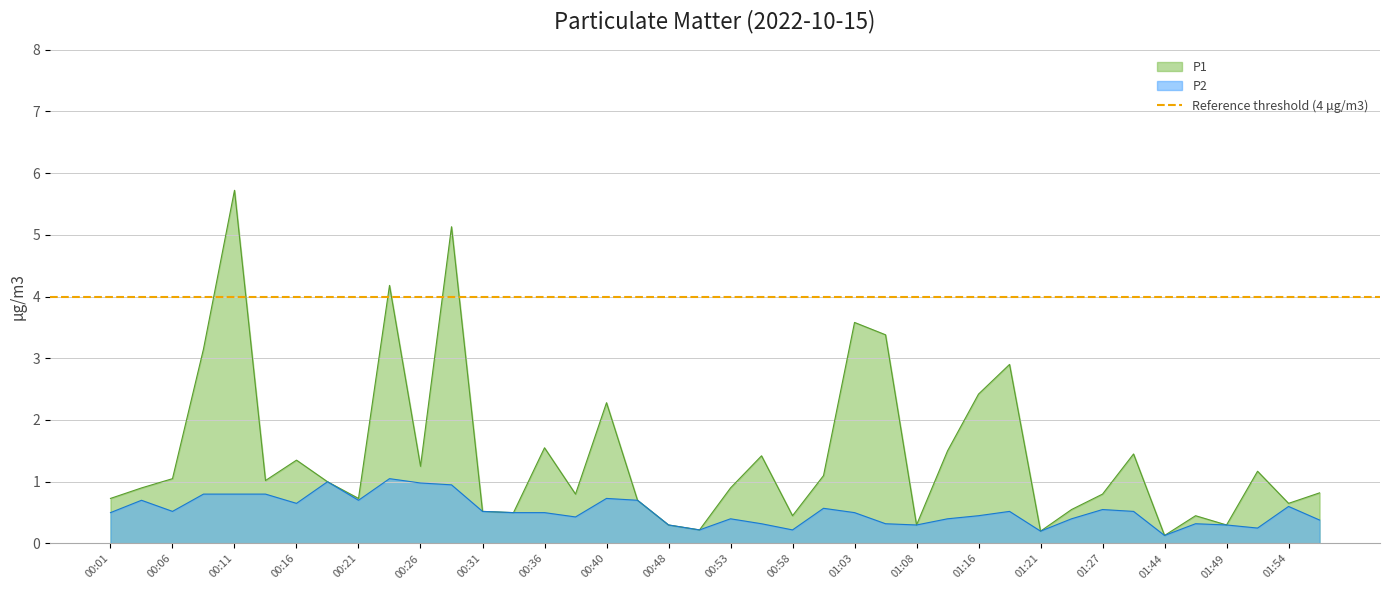

True or false: P2 and P1 cross at least once.

False